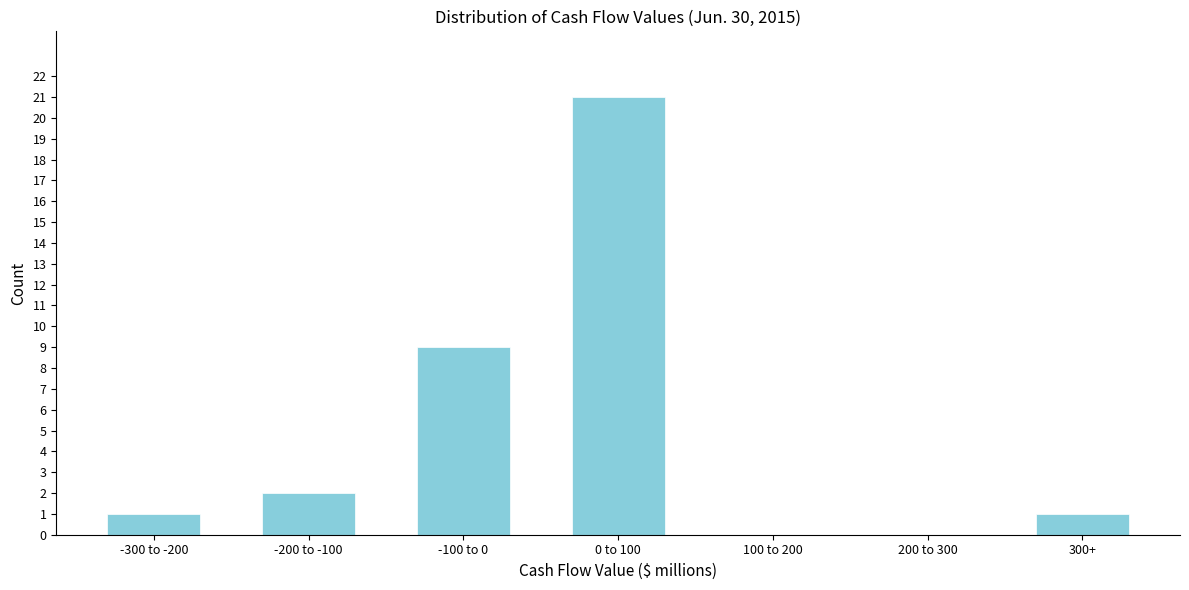

Reading left to right, extract all data points from this chart.

-300 to -200=1	-200 to -100=2	-100 to 0=9	0 to 100=21	100 to 200=0	200 to 300=0	300+=1